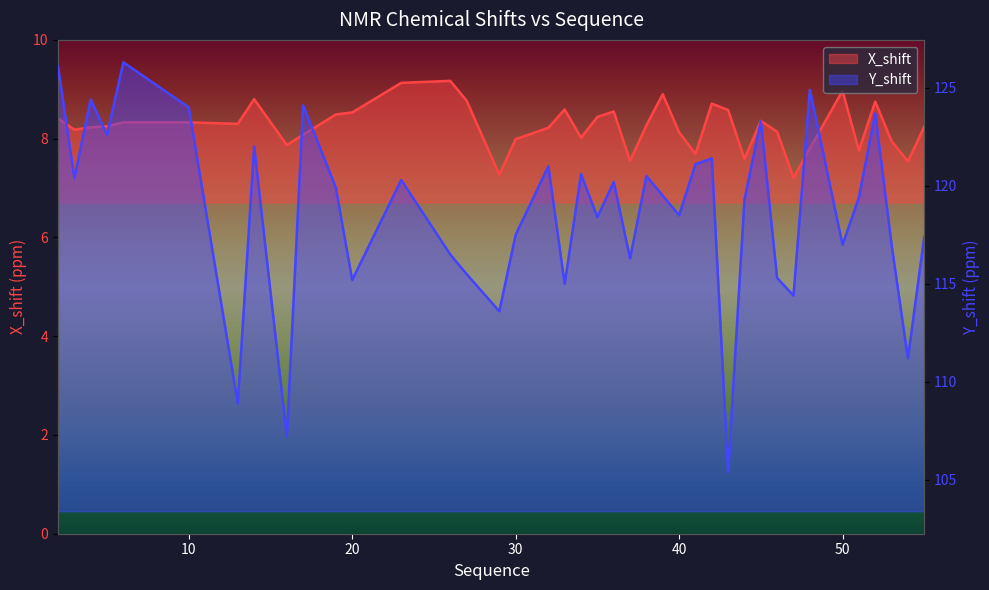

Reading right to left, list all the values displayed in this chart.

X_shift: 8.2	7.5	8.0	8.8	7.8	9.0	7.8	7.2	8.1	8.4	7.6	8.6	8.7	7.7	8.1	8.9	8.3	7.5	8.6	8.4	8.0	8.6	8.2	8.0	7.3	8.8	9.2	9.1	8.5	8.5	8.1	7.9	8.8	8.3	8.3	8.3	8.2	8.2	8.2	8.4
Y_shift: 117.4	111.2	117.0	123.7	119.4	117.0	124.9	114.4	115.3	123.3	119.3	105.4	121.4	121.1	118.5	119.5	120.5	116.3	120.2	118.4	120.6	115.0	121.0	117.5	113.6	115.5	116.5	120.3	115.2	119.9	124.1	107.2	122.0	108.9	124.0	126.3	122.6	124.4	120.4	126.1